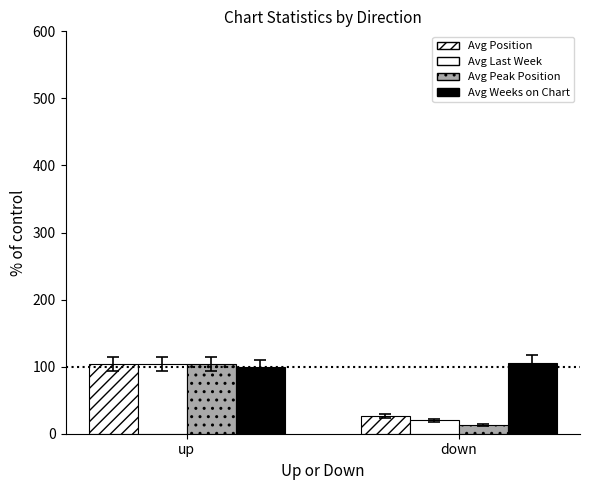

How many data points in Avg Peak Position are less than 104?

1